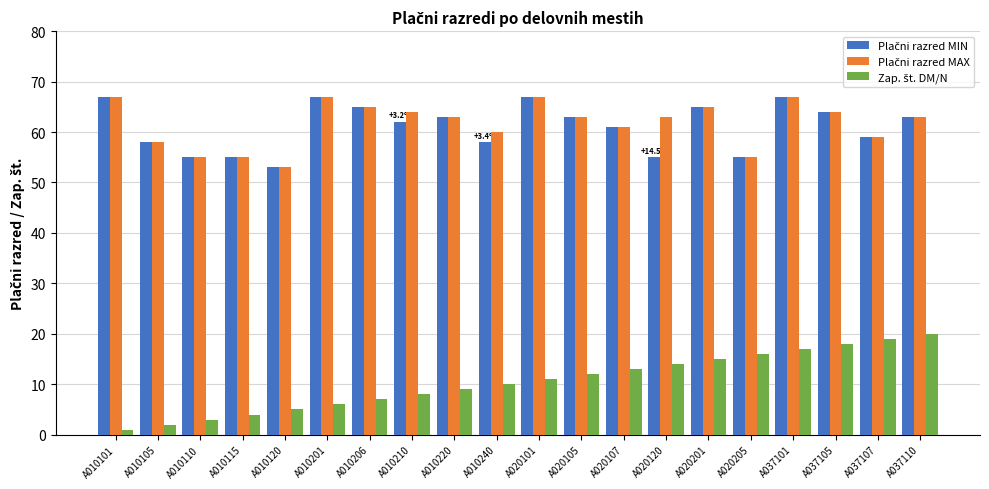

What is the total value across all series at A020205?

126